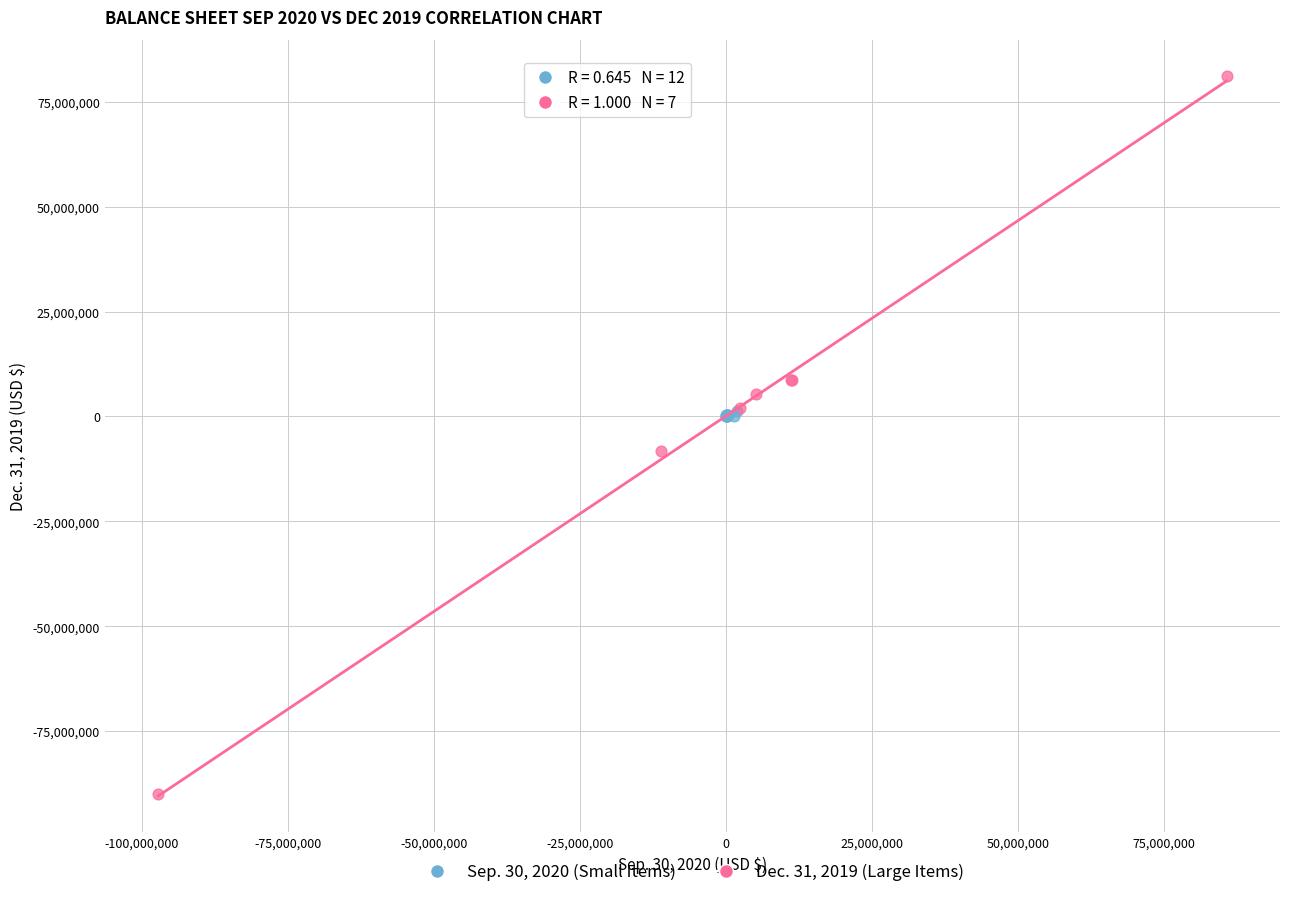

Which series contains the lowest Y value?

Dec. 31, 2019 (Large Items)